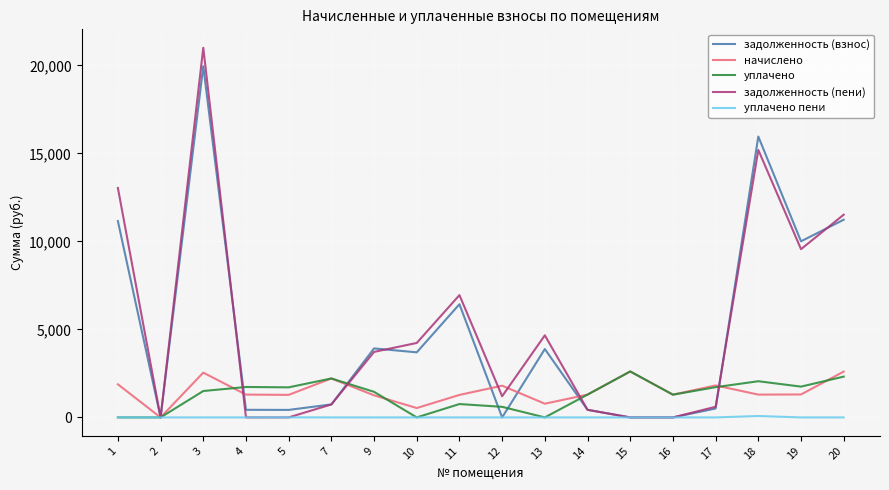

Which series has the widest spread of values?

задолженность (пени)